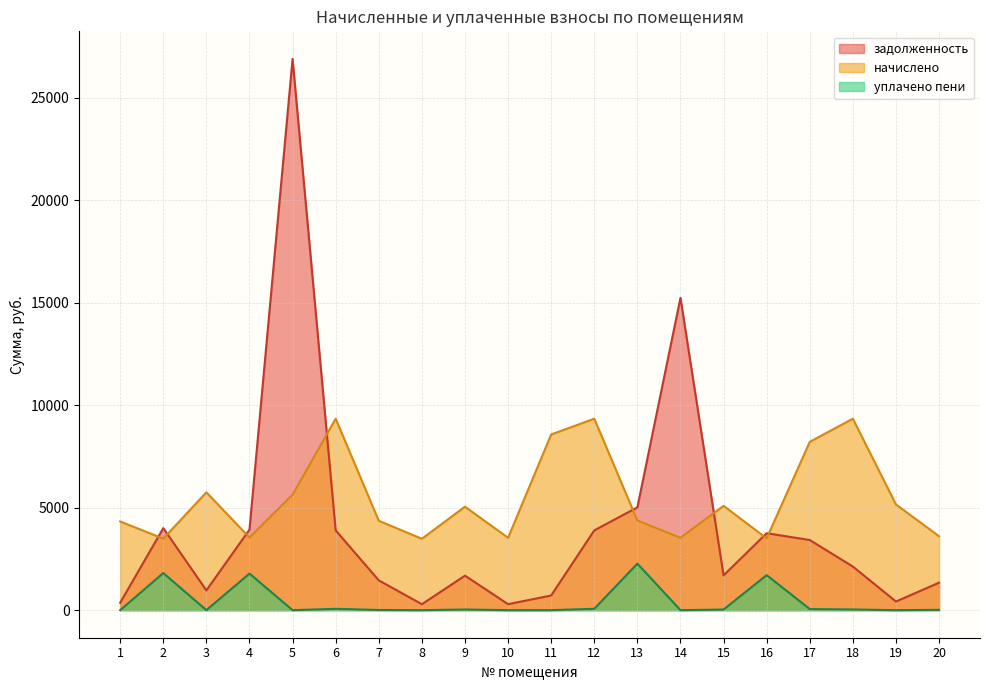

Which series has the largest total across all categories?

начислено